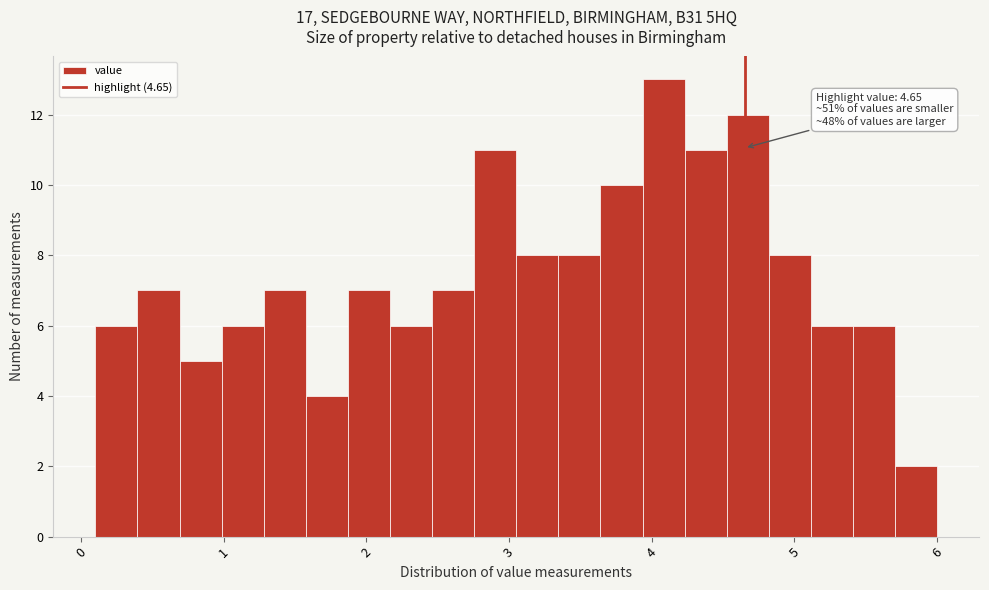

Around what value on the x-axis is the tallest bar? Give the approximate position of its centre, as read against the axis.

4.1